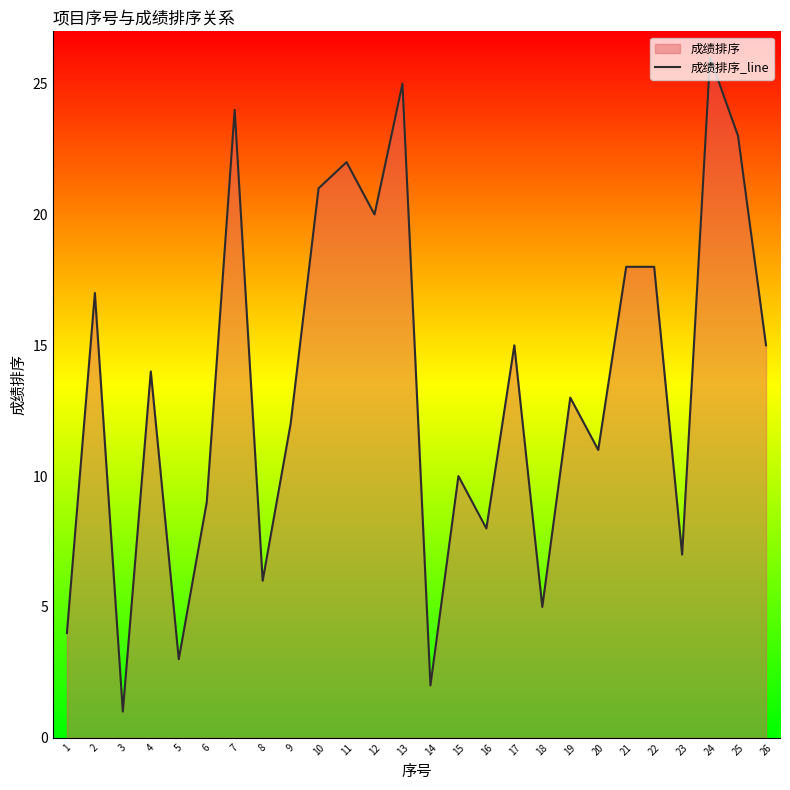

Does the chart have visible grid lines?

No